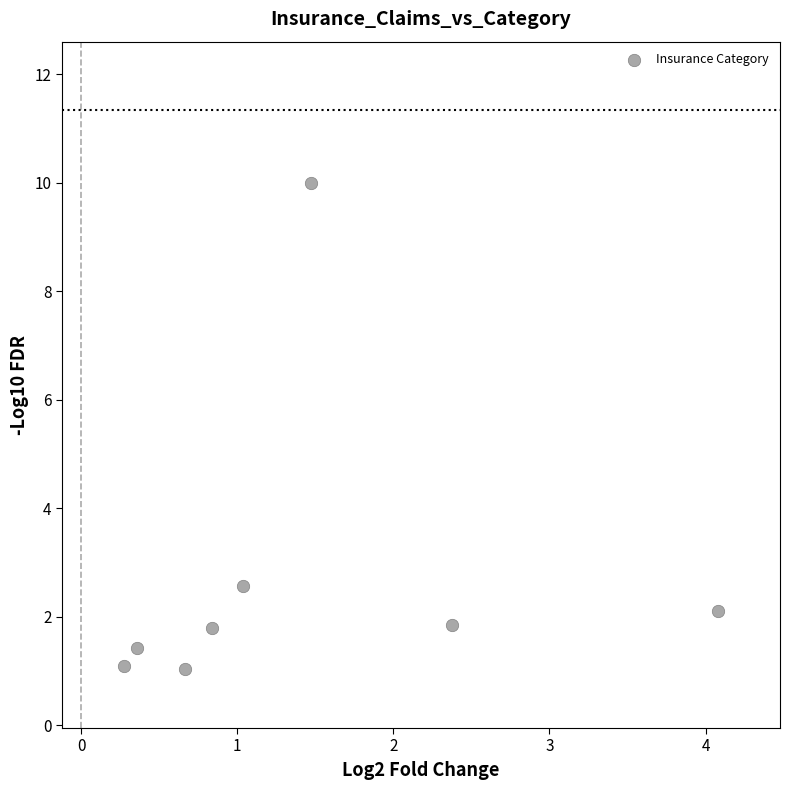

What is the average X value?

1.4